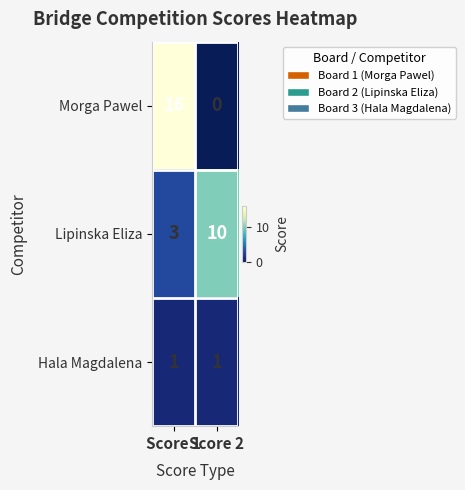

Which label corresponds to the smallest value in the chart?

Score 2